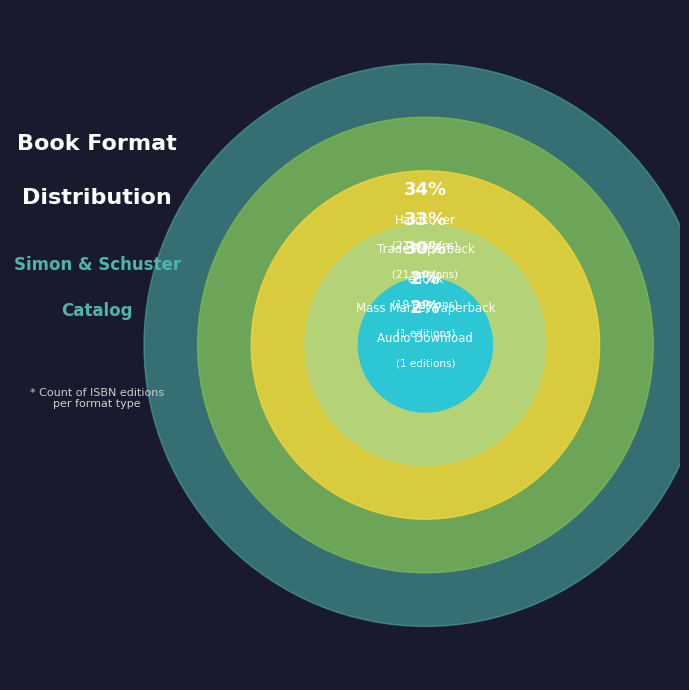

What percentage is the eBook slice, to the nearest percent?

30%